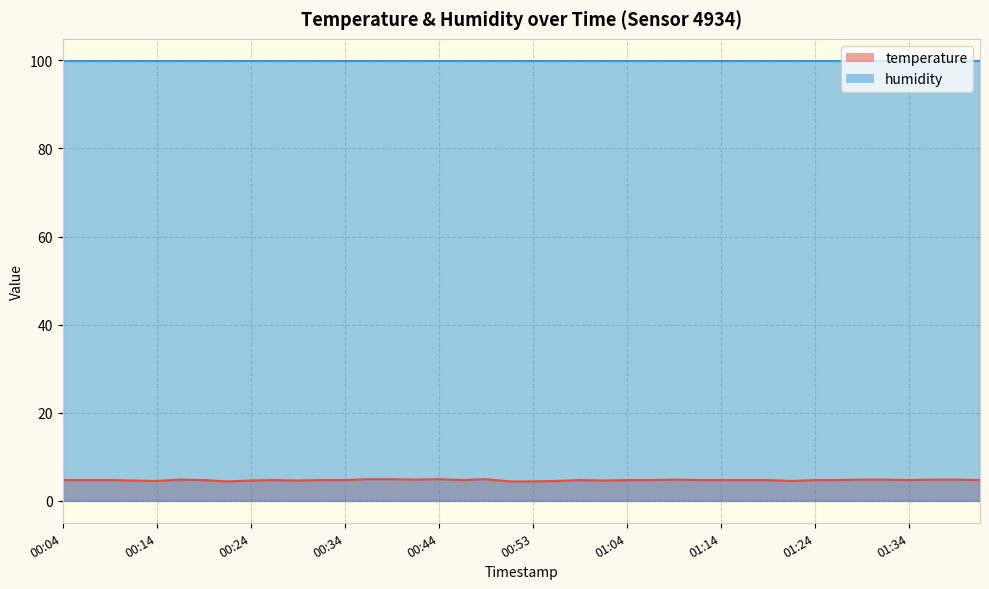

What is the smallest value displayed?

4.4